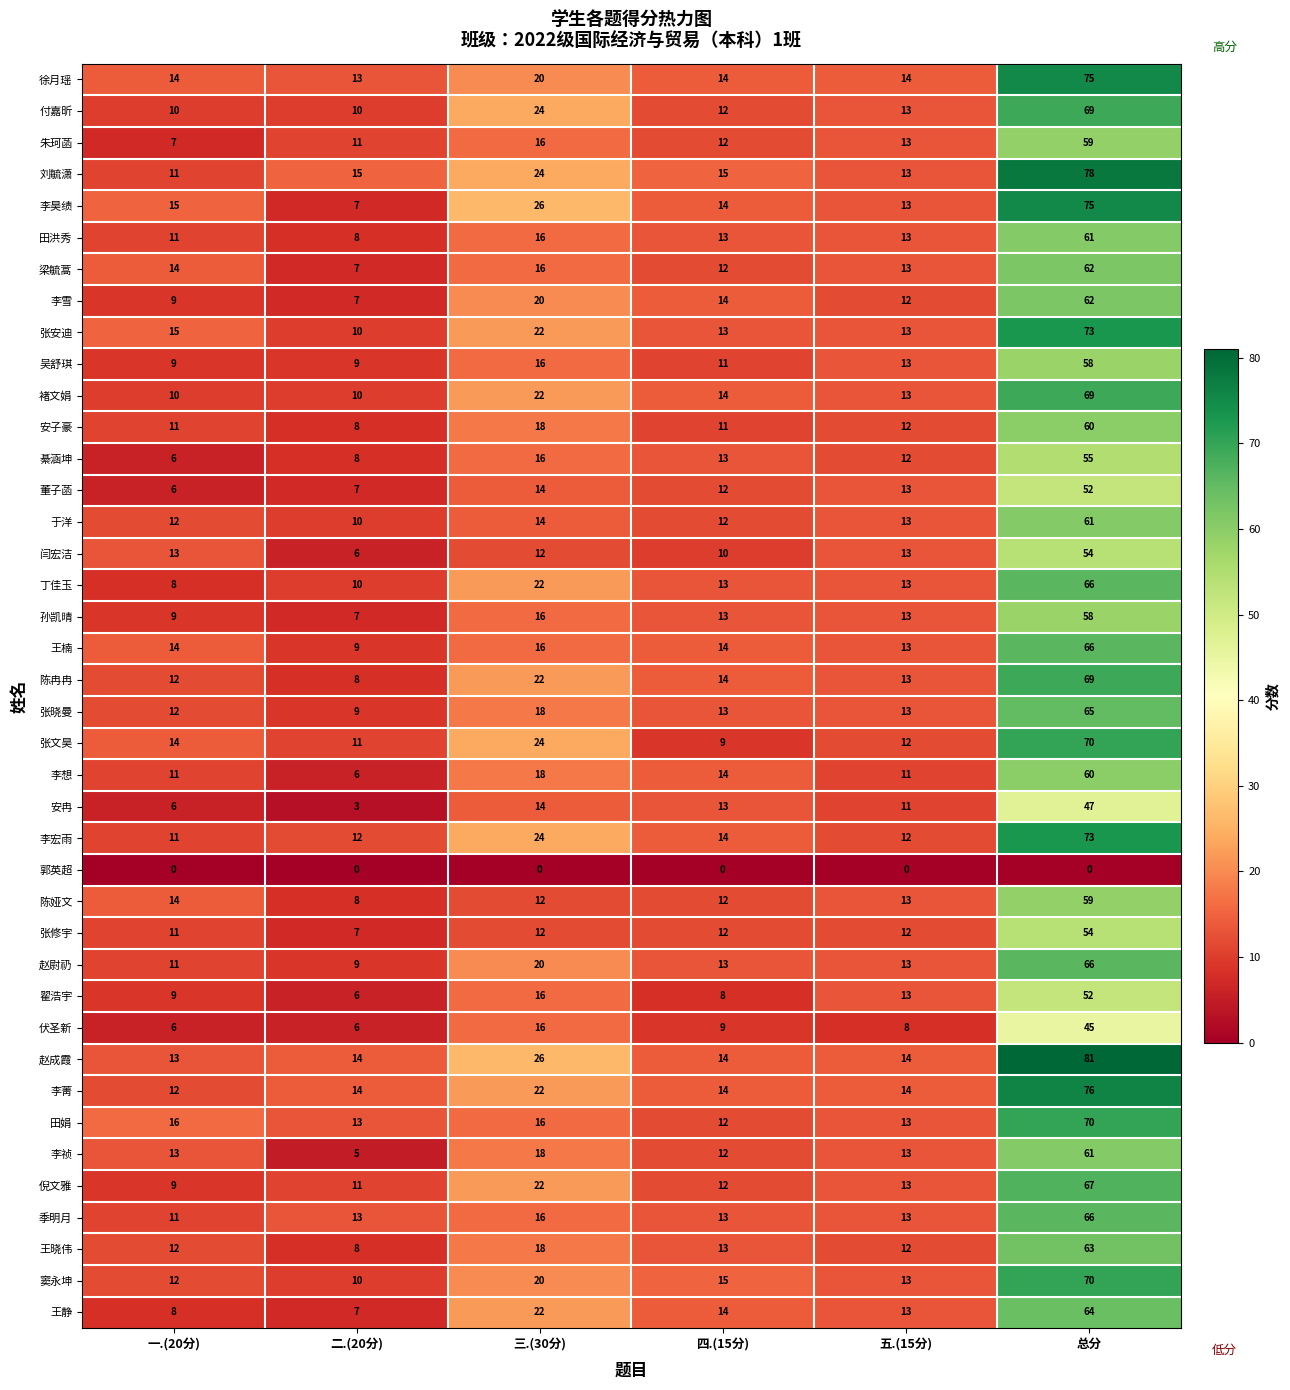

Which series has the largest total across all categories?

赵成霞